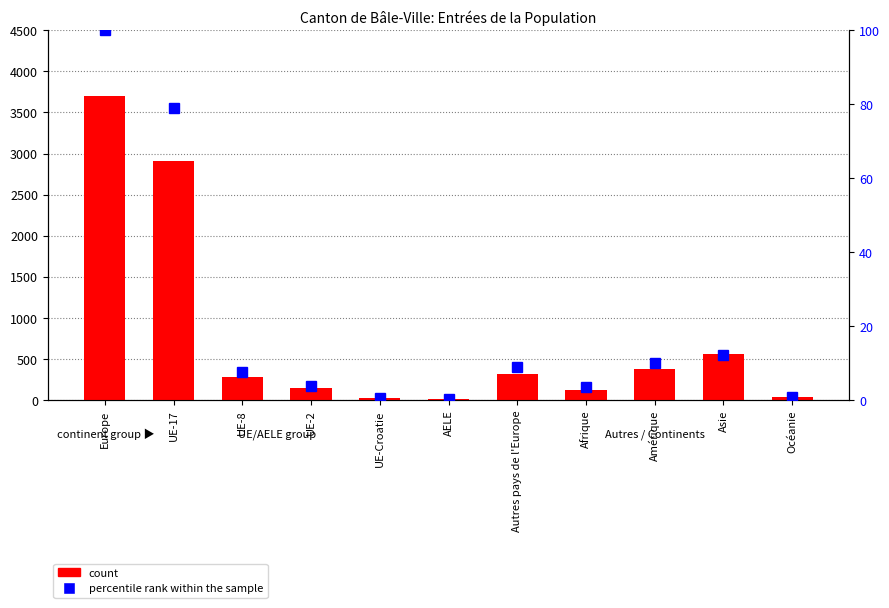

Rank the series at Autres pays de l'Europe from lowest to highest value.

percentile rank within the sample, count